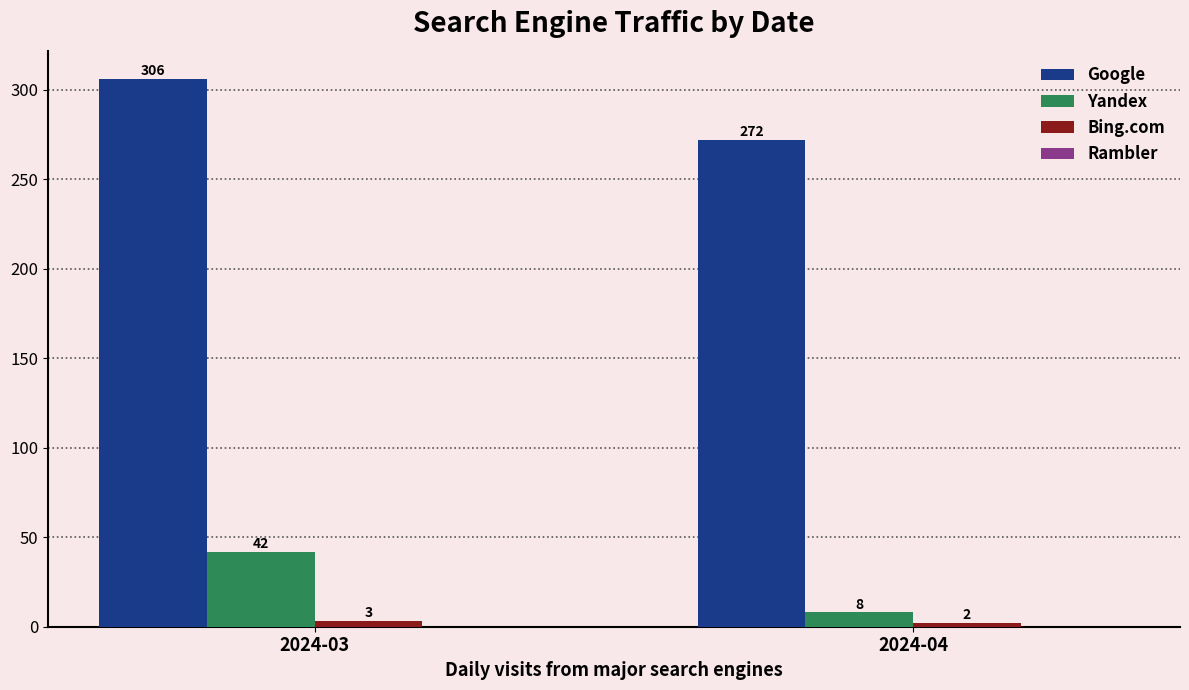

At which category does the chart reach its peak across all series?

2024-03